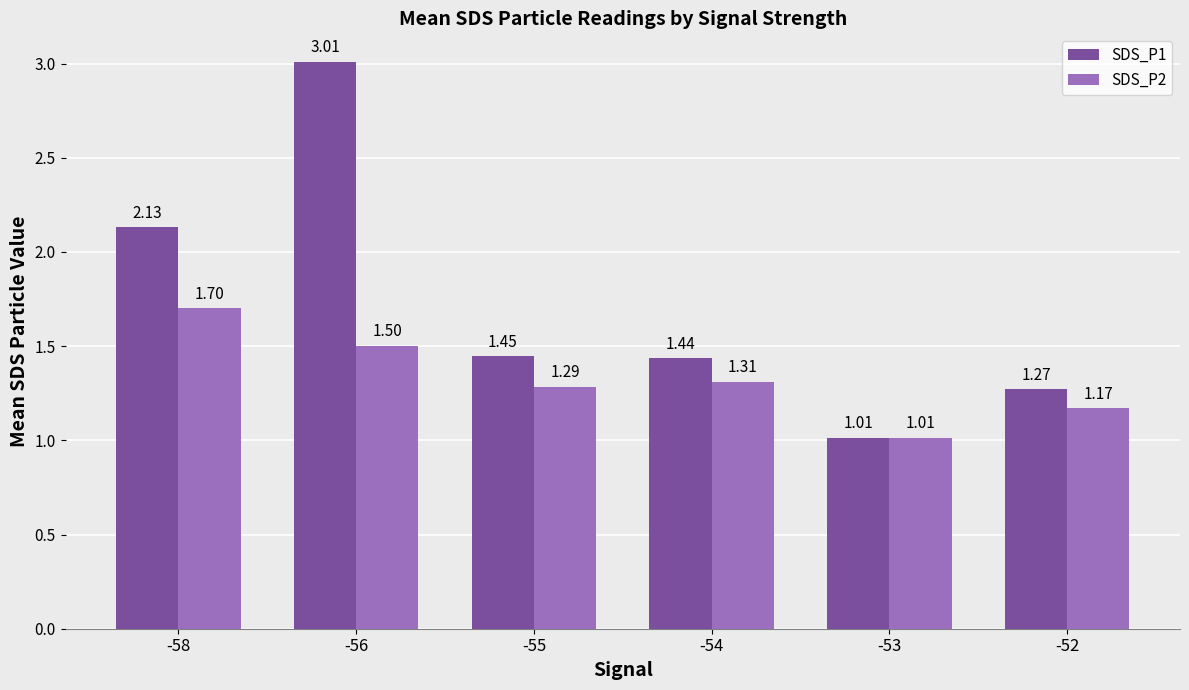

What are all the series names shown in the legend?

SDS_P1, SDS_P2